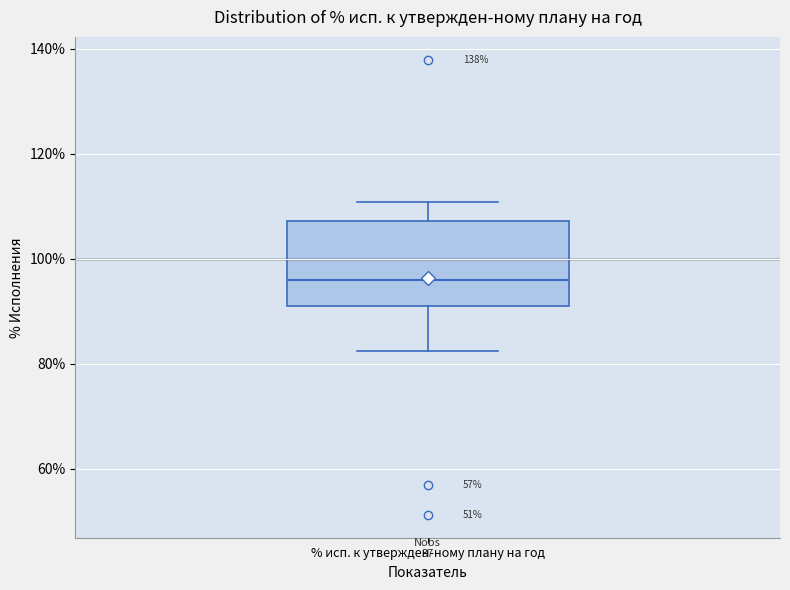

Transcribe this box plot: give where the median line is, the range the box spans, and where the two whiskers end, as read against the y-axis. The values are not printed on the chart, so give them approximately, as read against the axis.

median 96, box 90 to 108, whiskers 82 to 110